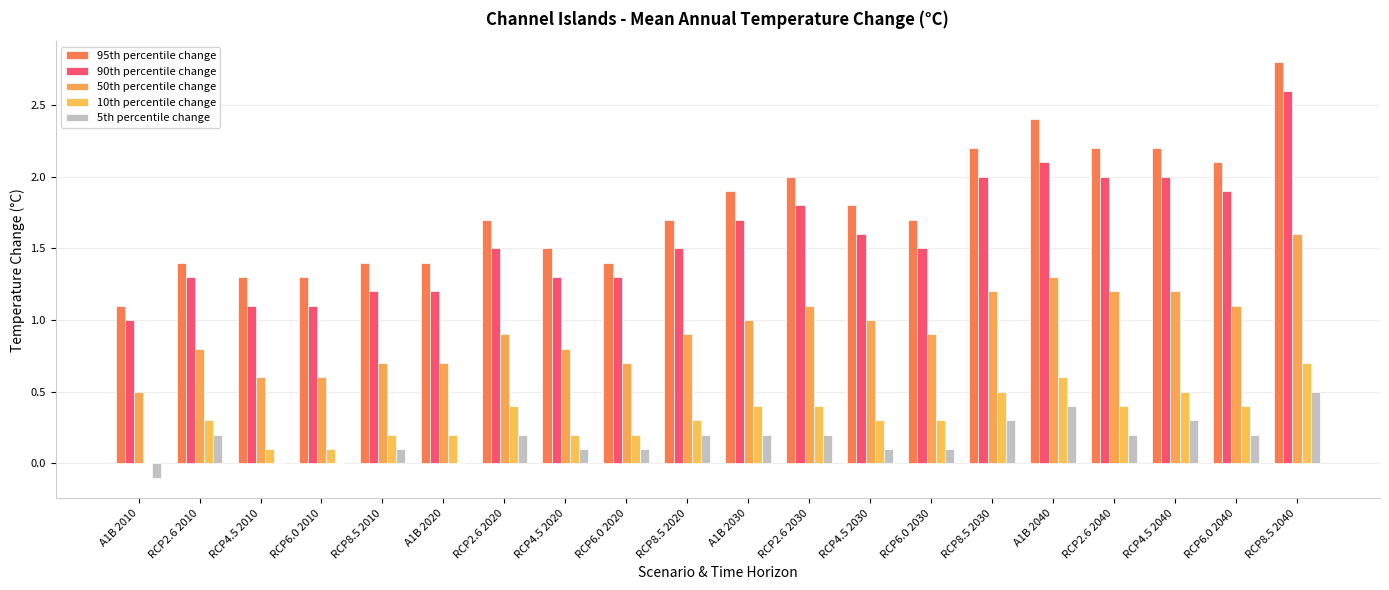

What are all the series names shown in the legend?

95th percentile change, 90th percentile change, 50th percentile change, 10th percentile change, 5th percentile change